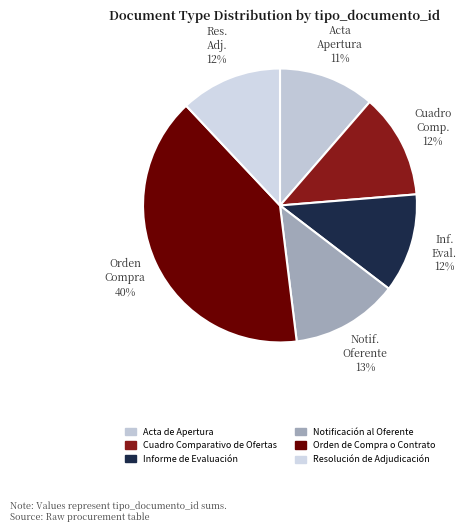

How many slices are in this pie chart?

6